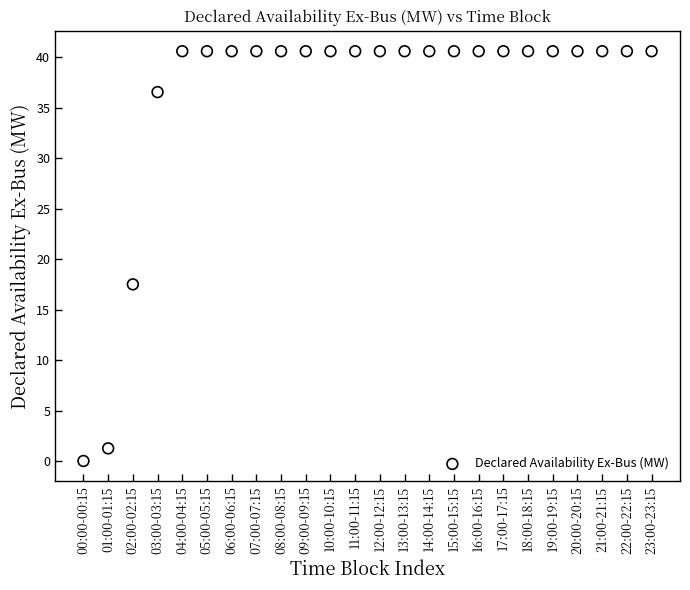

What is the range of Y values (max minus min)?

40.6